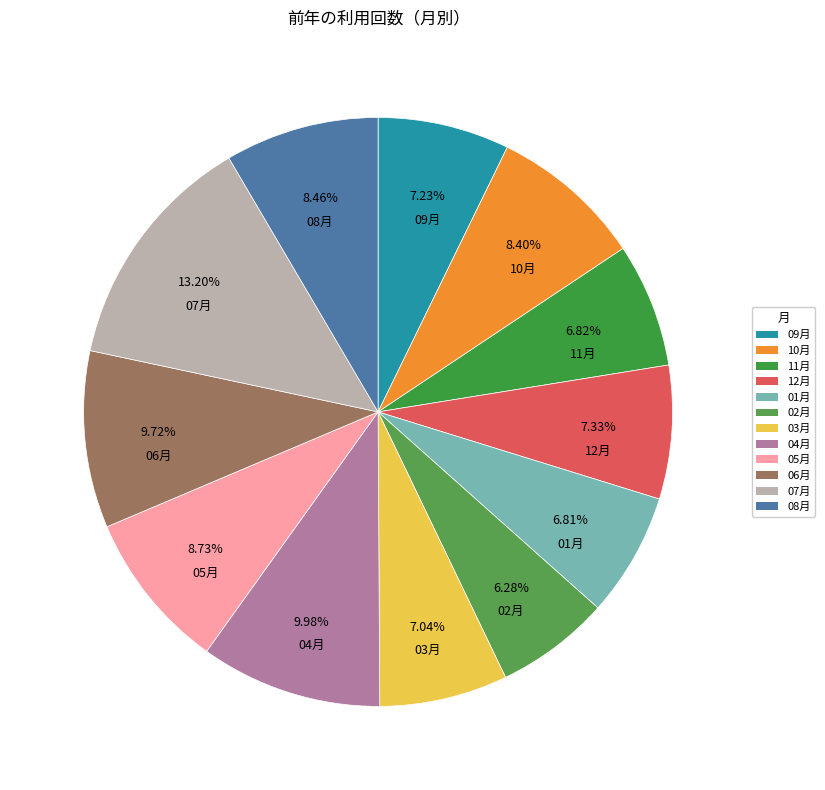

Approximately how many times larger is the value at 09月 compared to 12月?

1.0